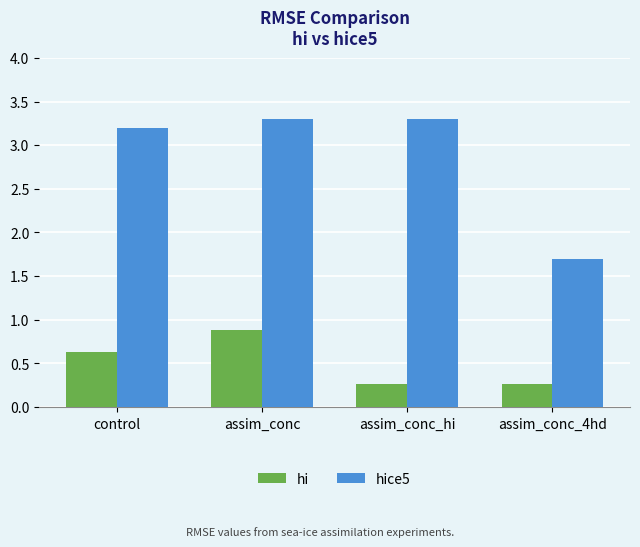

Count the number of data series in this chart.

2